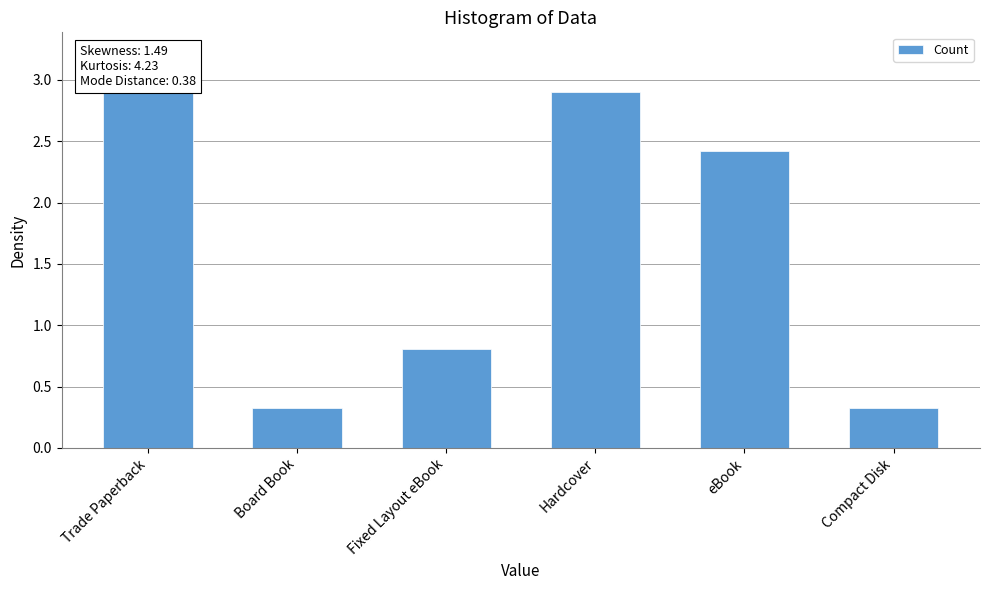

What is the label of the 4th bar from the left?

Hardcover